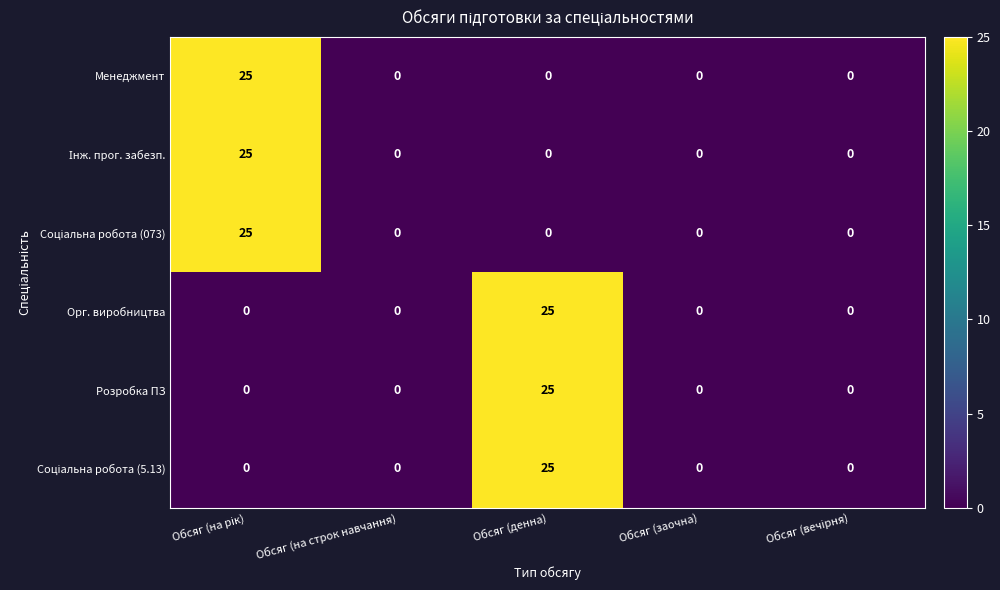

What is the maximum value for Менеджмент?

25